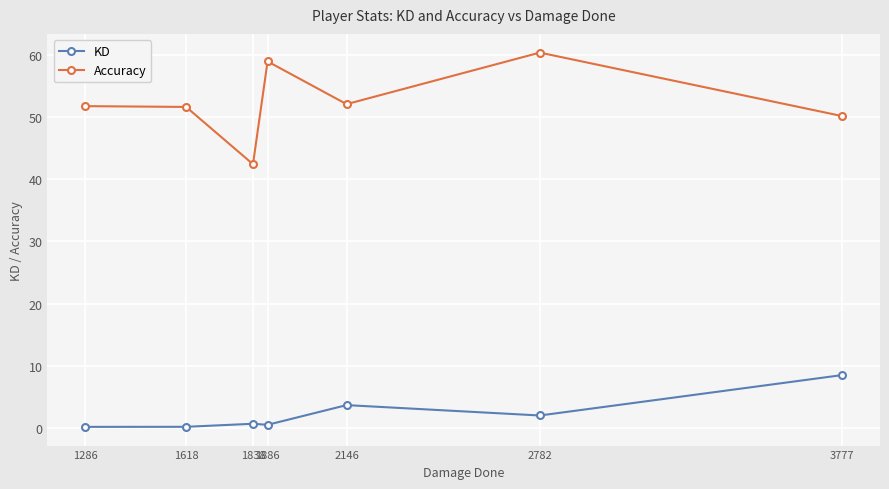

What is the total value across all series at 3777?

58.7